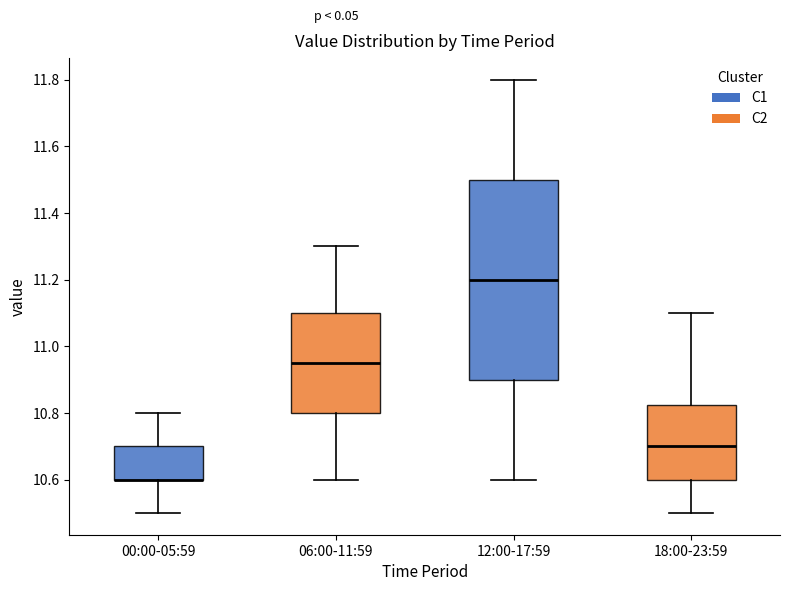

Reading left to right, transcribe this box plot: for each box, give where its median line is, the range the box spans, and where its two whiskers end, as read against the y-axis. The values are not printed on the chart, so give them approximately, as read against the axis.

00:00-05:59: median 10.60 (drawn on the box's lower edge), box 10.60 to 10.70, whiskers 10.50 to 10.80
06:00-11:59: median 10.96, box 10.80 to 11.10, whiskers 10.60 to 11.30
12:00-17:59: median 11.20, box 10.90 to 11.50, whiskers 10.60 to 11.80
18:00-23:59: median 10.70, box 10.60 to 10.82, whiskers 10.50 to 11.10